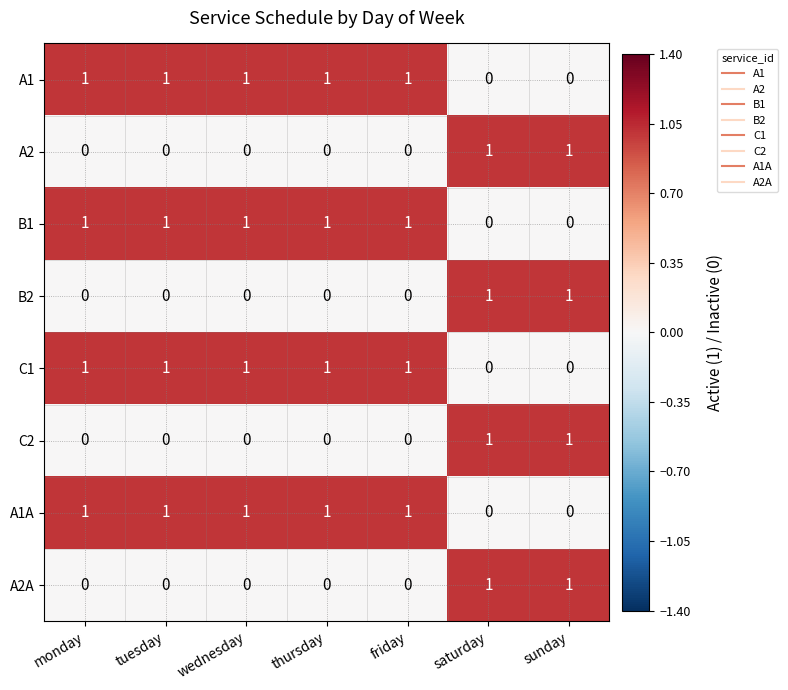

At how many categories does at least one series exceed 0?

7